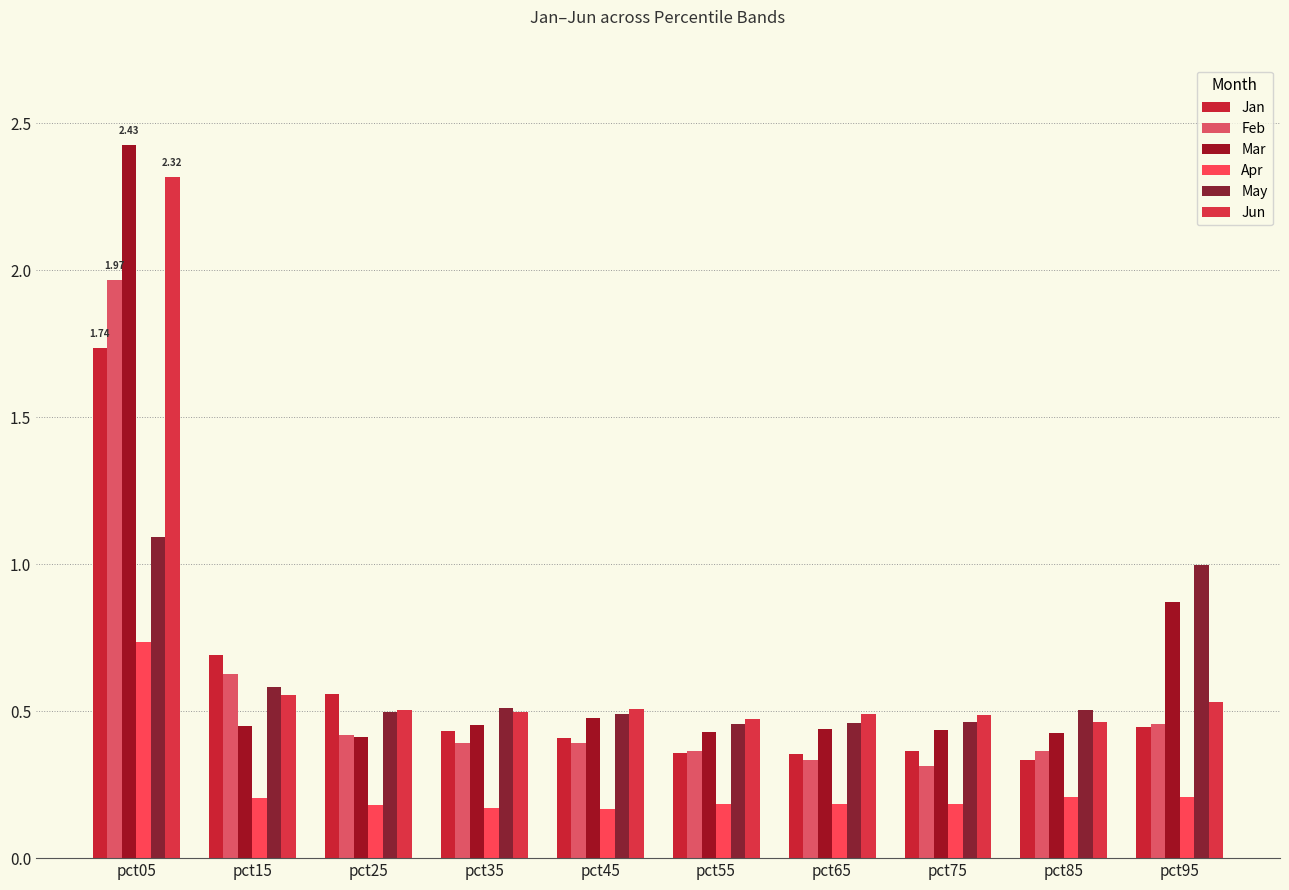

What are all the series names shown in the legend?

Jan, Feb, Mar, Apr, May, Jun